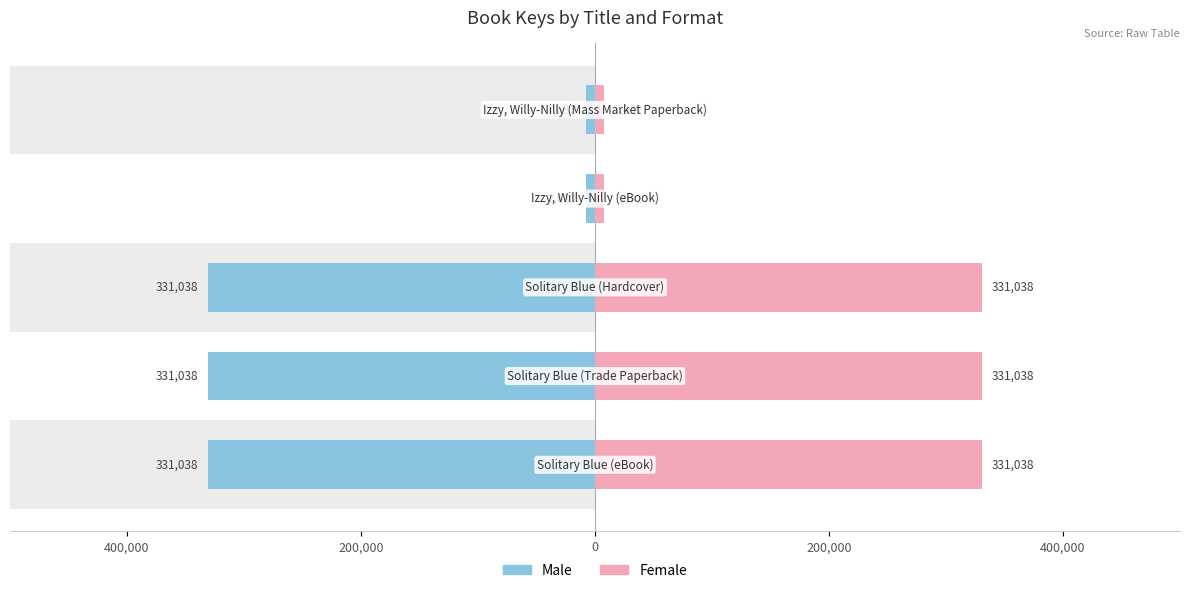

Rank the series by their average value, from lowest to highest.

Male, Female